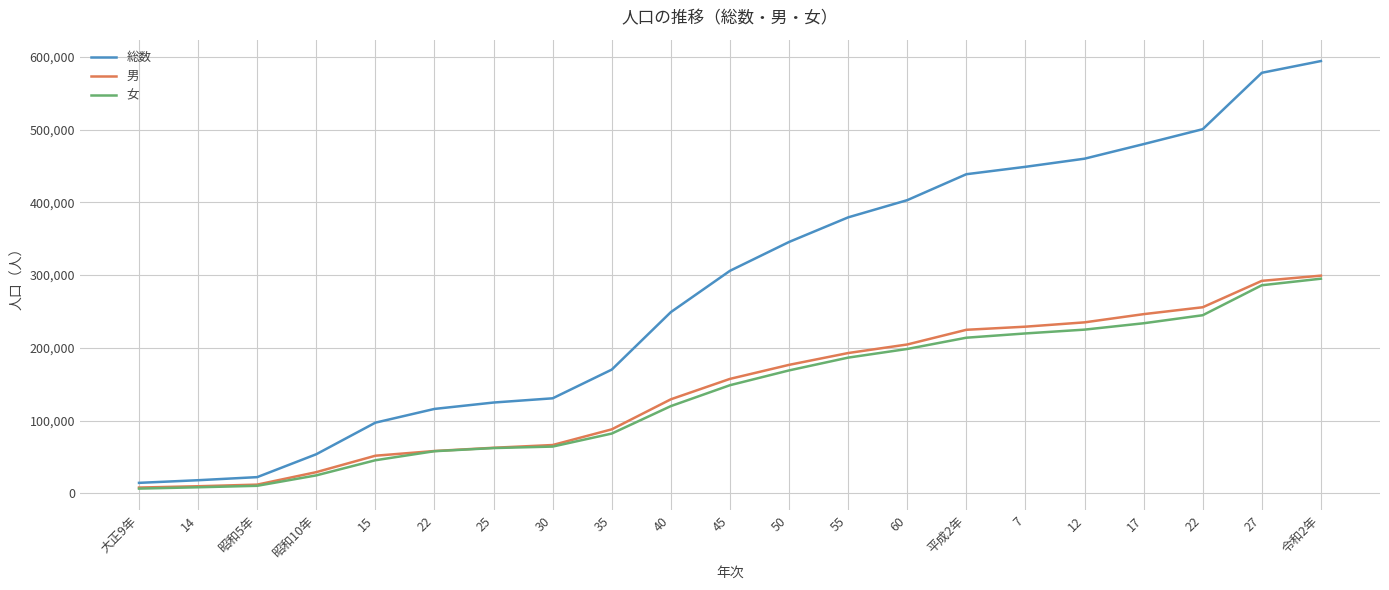

The 総数 series shows 36113 at 35. True or false?

False